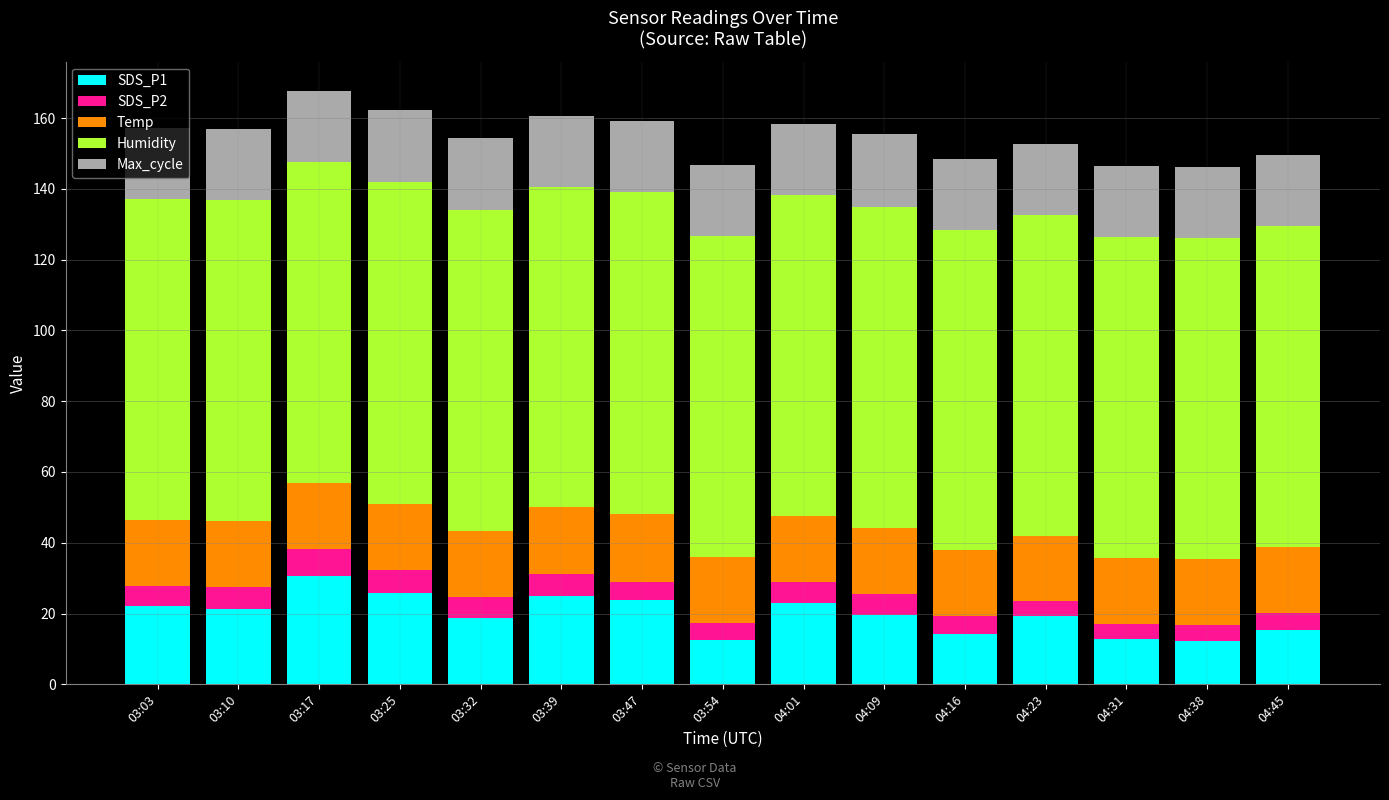

What is the difference between the SDS_P1 values at 04:31 and 03:17?

18.0